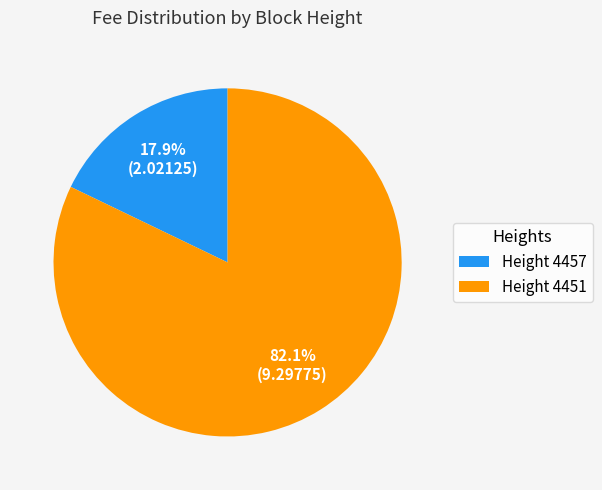

Rank the categories by value from highest to lowest.

Height 4451, Height 4457